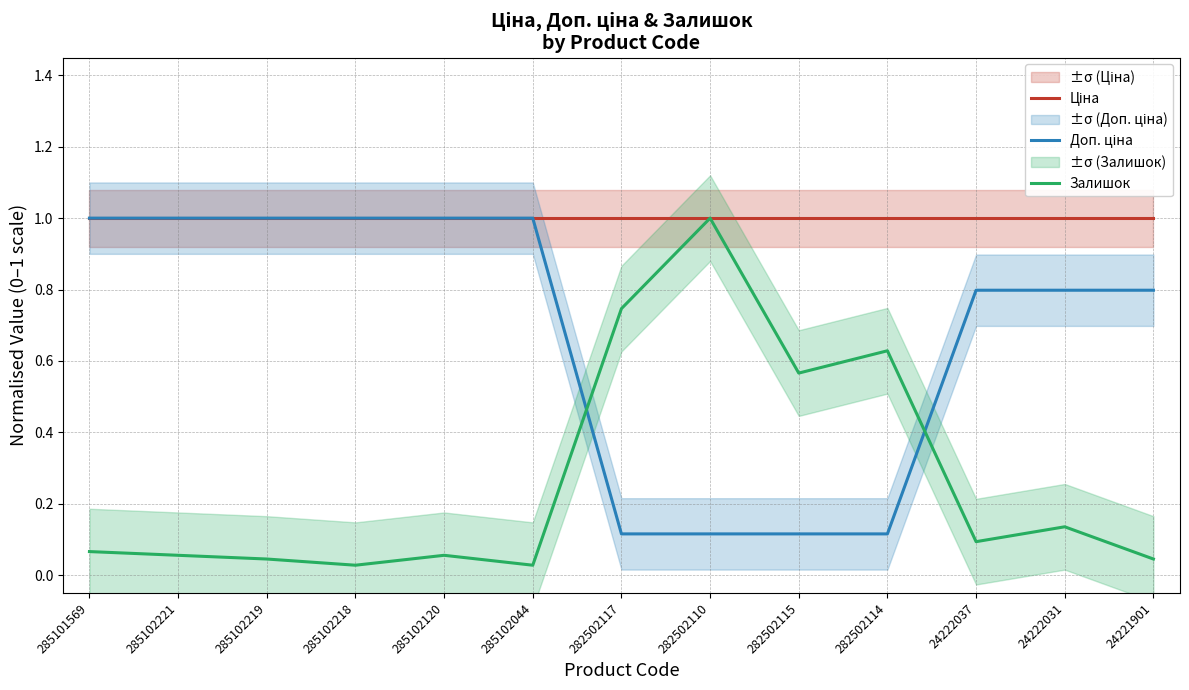

How many lines are shown in the chart?

3